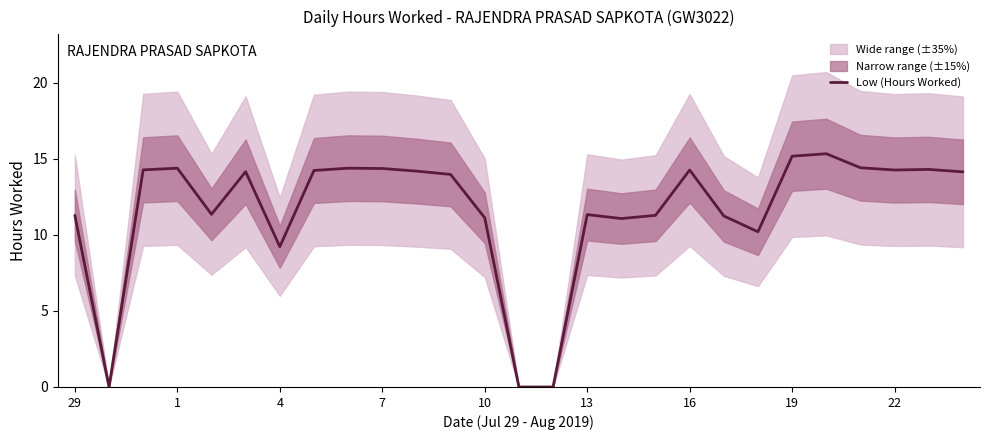

Where is Low (Hours Worked) nearest to the value 7?

4